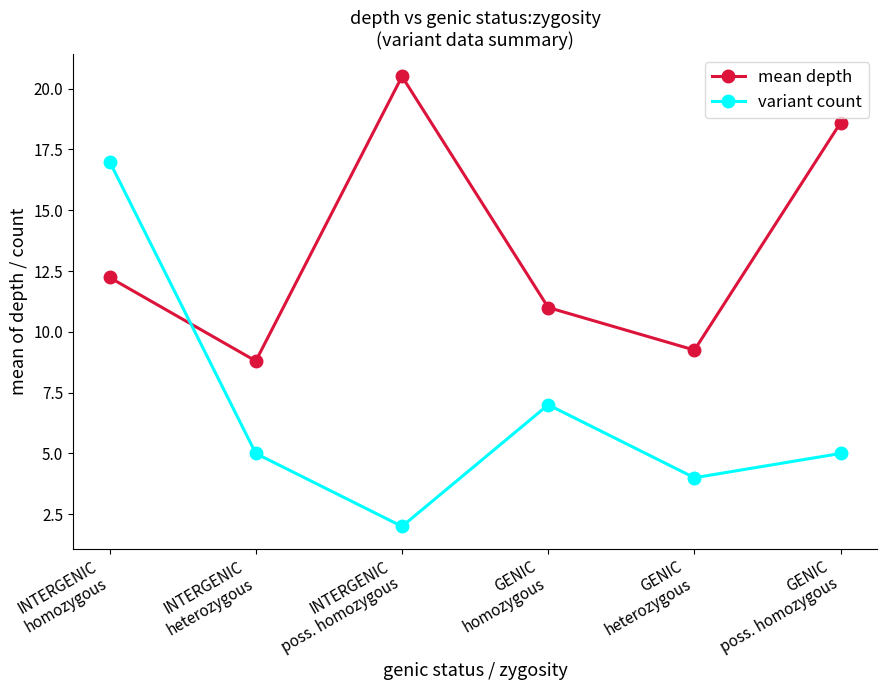

What is the highest value of the variant count series?

17.0